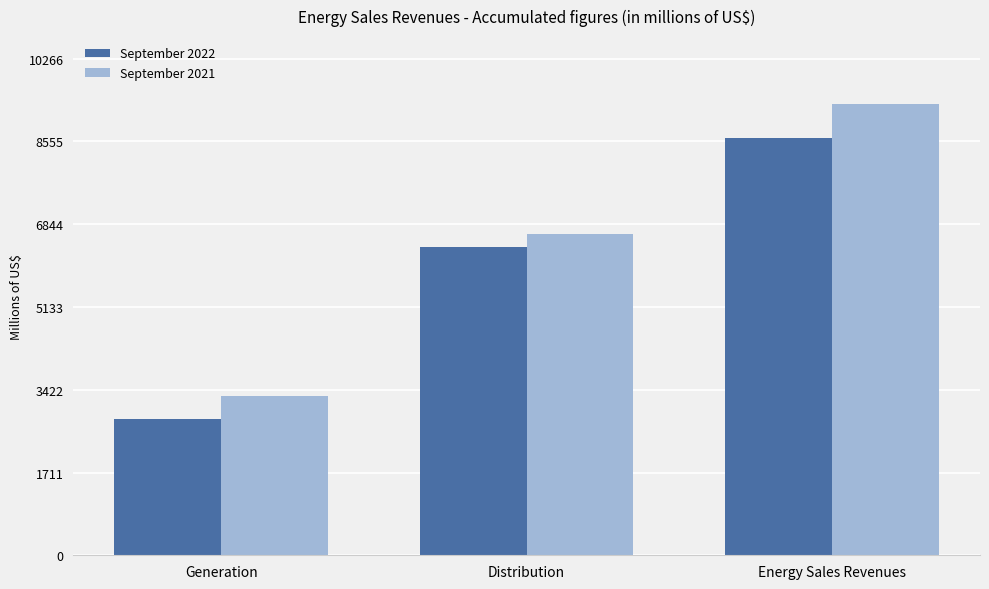

Rank the series by their average value, from highest to lowest.

September 2021, September 2022